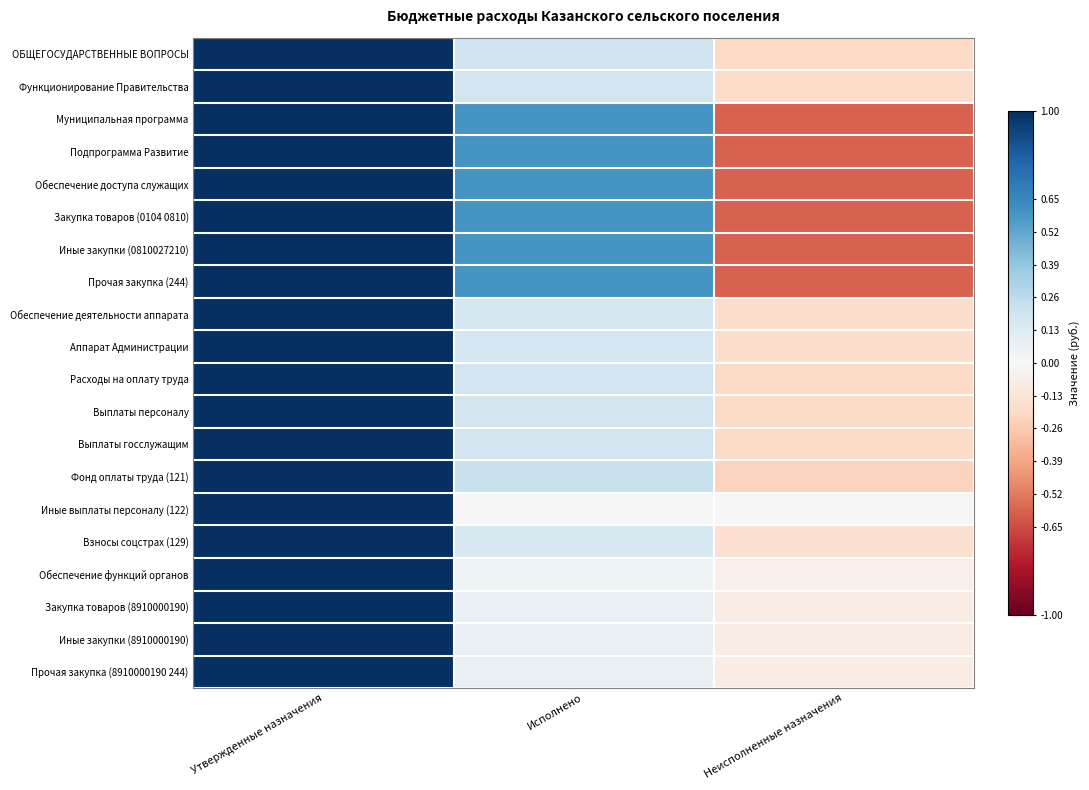

Which label corresponds to the smallest value in the chart?

Неисполненные назначения